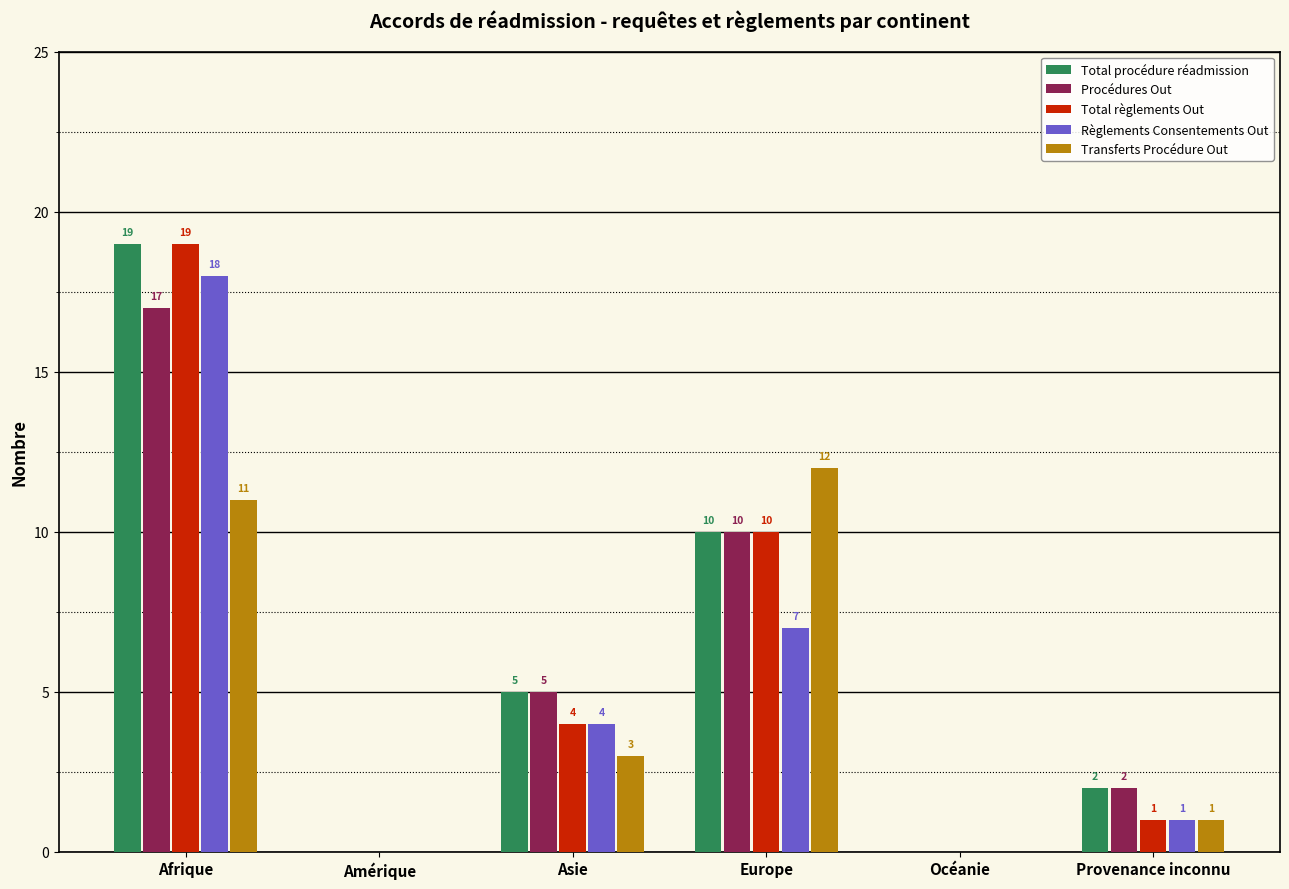

Reading left to right, extract all data points from this chart.

Total procédure réadmission: Afrique=19	Amérique=0	Asie=5	Europe=10	Océanie=0	Provenance inconnu=2
Procédures Out: Afrique=17	Amérique=0	Asie=5	Europe=10	Océanie=0	Provenance inconnu=2
Total règlements Out: Afrique=19	Amérique=0	Asie=4	Europe=10	Océanie=0	Provenance inconnu=1
Règlements Consentements Out: Afrique=18	Amérique=0	Asie=4	Europe=7	Océanie=0	Provenance inconnu=1
Transferts Procédure Out: Afrique=11	Amérique=0	Asie=3	Europe=12	Océanie=0	Provenance inconnu=1